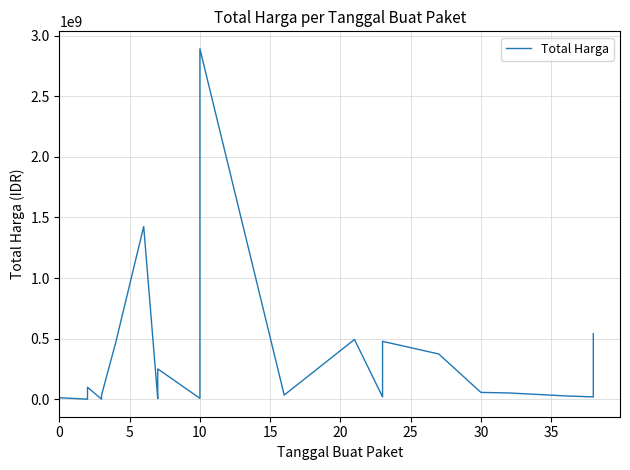

How many data points are less than 27412000?

17